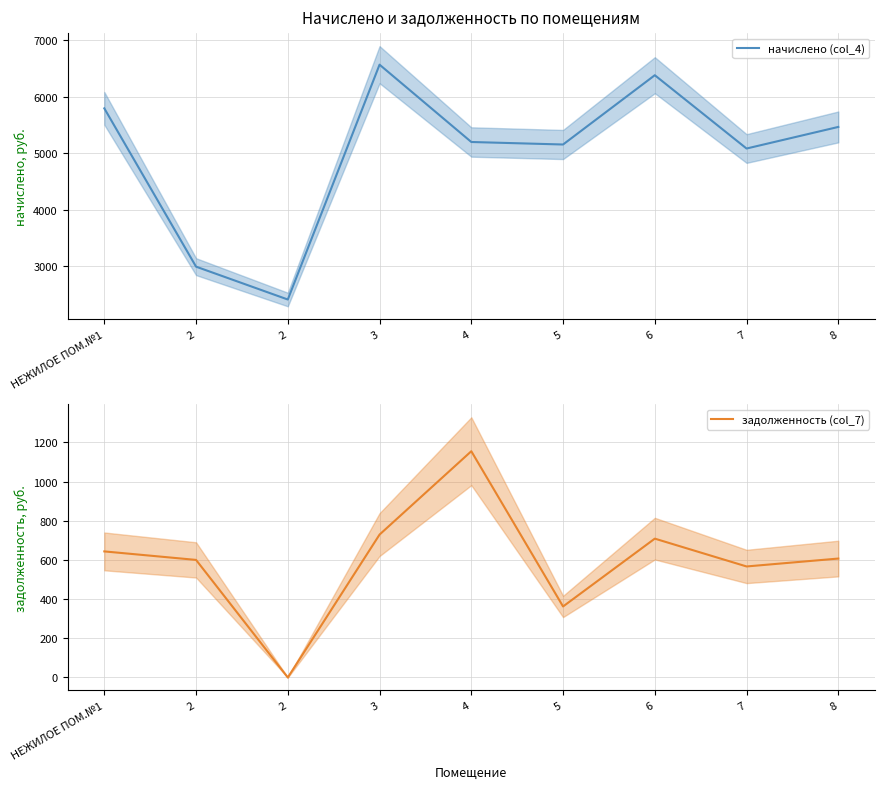

Which series changed the most between 5 and 6?

начислено (col_4)